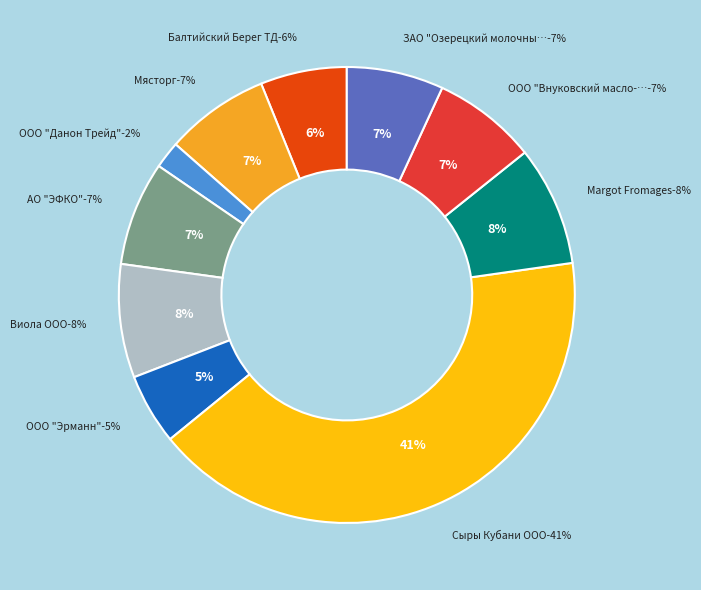

Does any single category account for the majority?

No